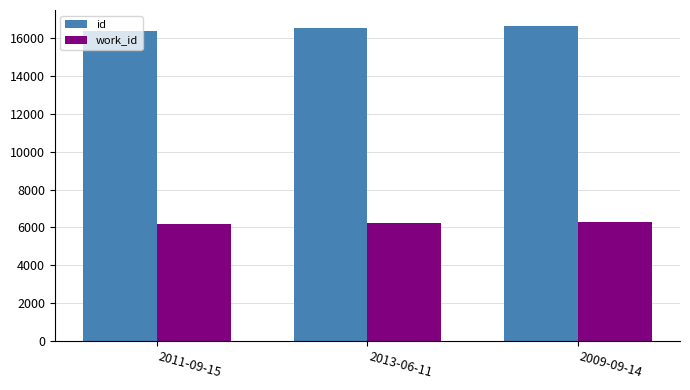

What is the minimum value shown in the chart?

6198